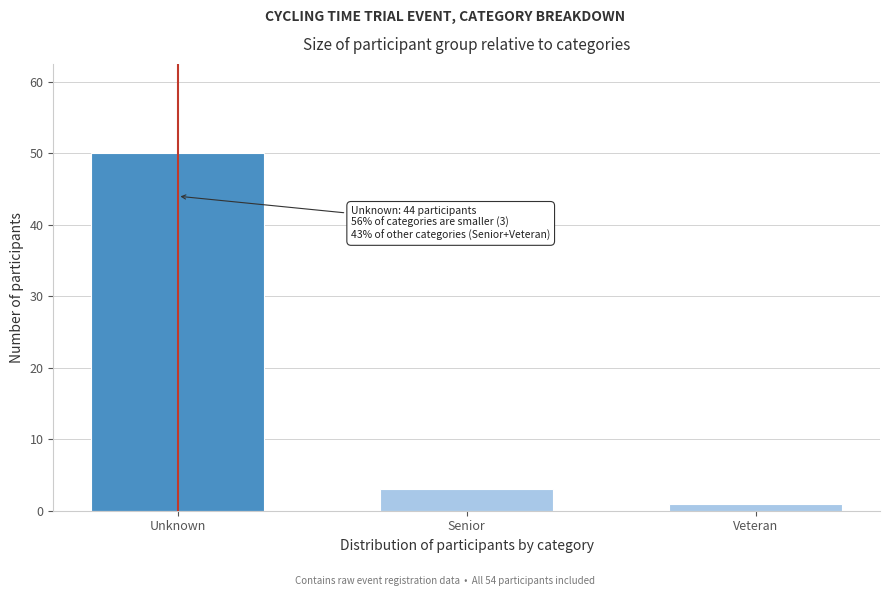

Reading left to right, transcribe all the data shown in this chart.

50	3	1